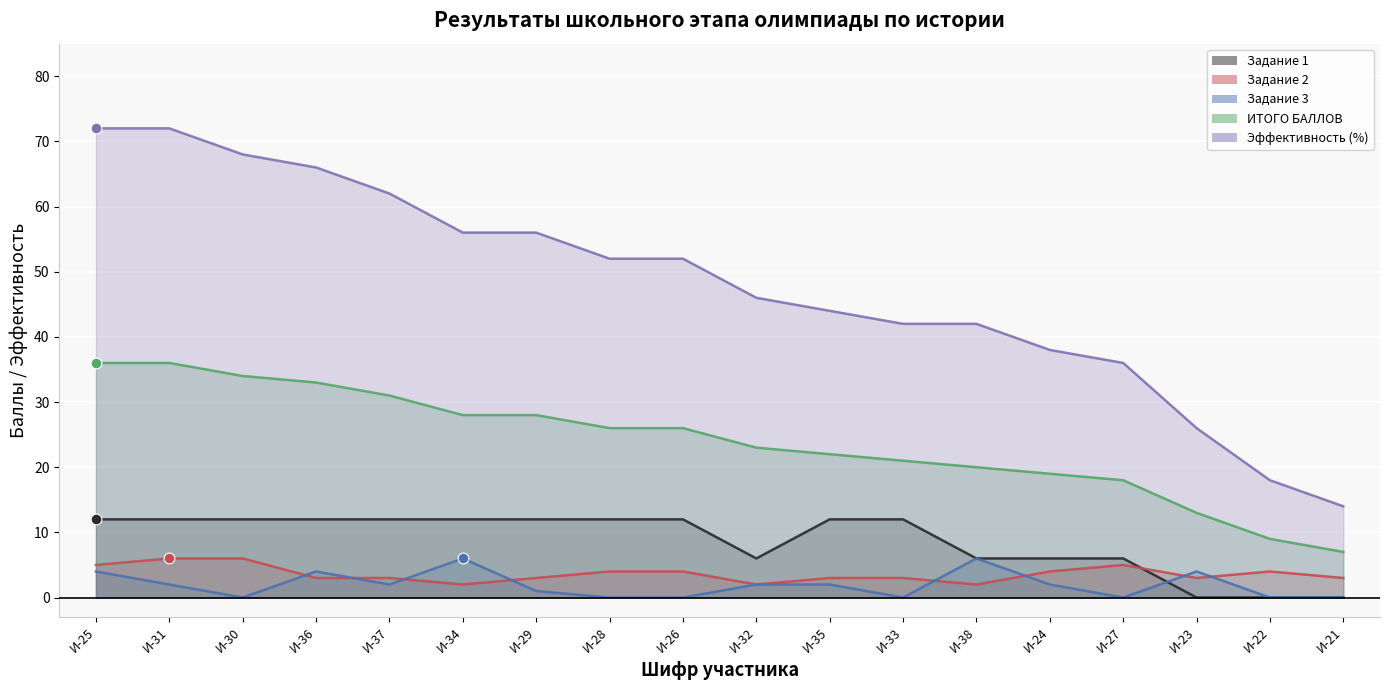

At which category is the sum across all series the highest?

И-25